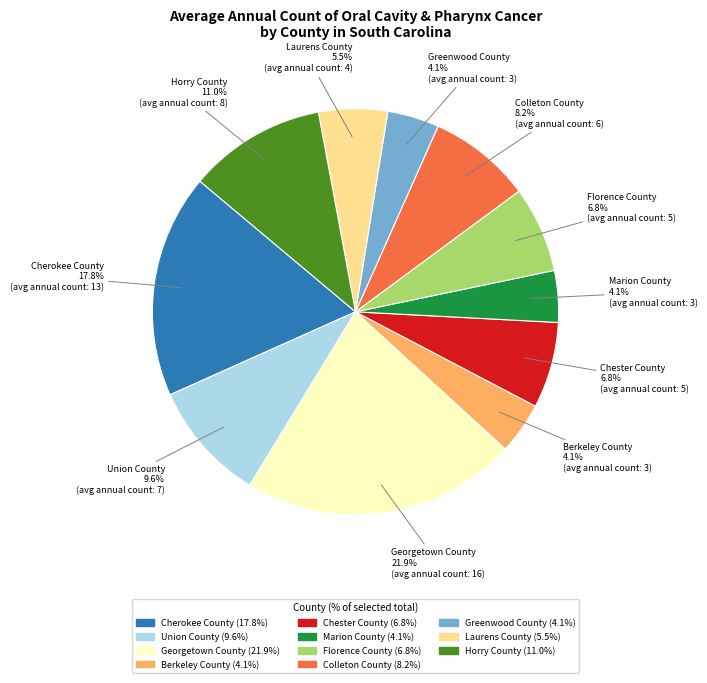

Is it true that Florence County is 1% of the pie?

False